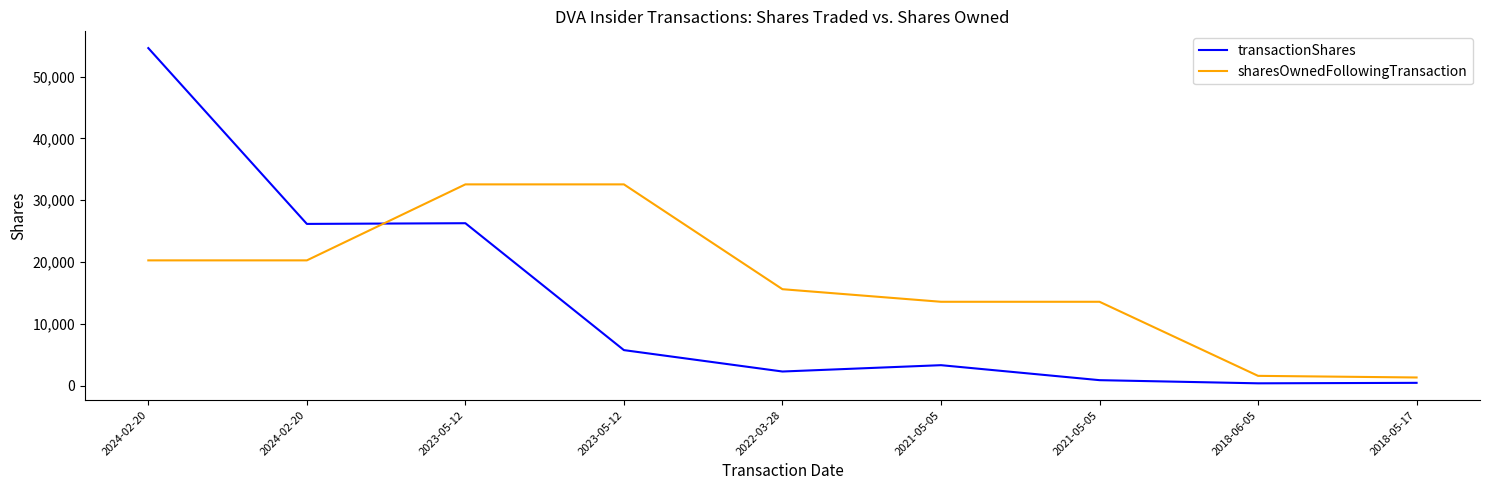

Rank the series by their maximum value, from lowest to highest.

sharesOwnedFollowingTransaction, transactionShares